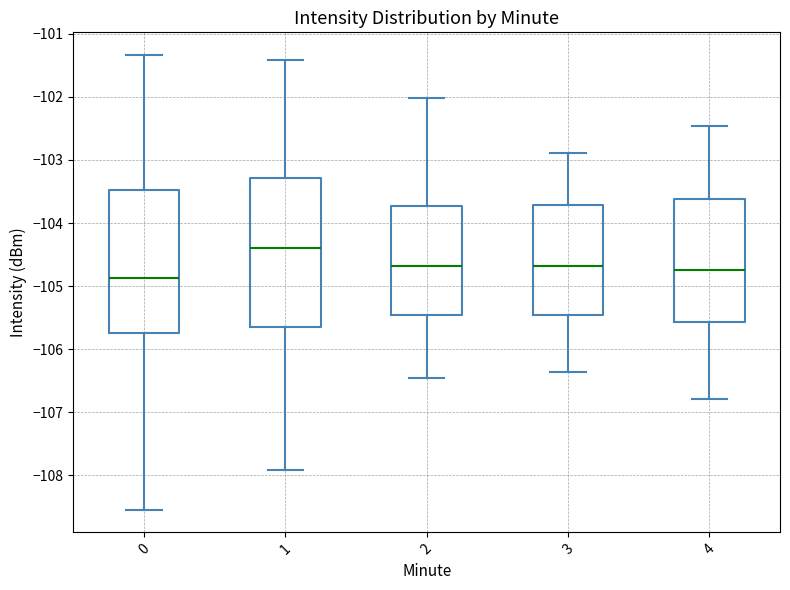

Reading left to right, transcribe this box plot: for each box, give where its median line is, the range the box spans, and where its two whiskers end, as read against the y-axis. The values are not printed on the chart, so give them approximately, as read against the axis.

0: median -104.9, box -105.7 to -103.5, whiskers -108.5 to -101.3
1: median -104.4, box -105.7 to -103.3, whiskers -107.9 to -101.4
2: median -104.7, box -105.5 to -103.7, whiskers -106.5 to -102.0
3: median -104.7, box -105.5 to -103.7, whiskers -106.4 to -102.9
4: median -104.7, box -105.6 to -103.6, whiskers -106.8 to -102.5